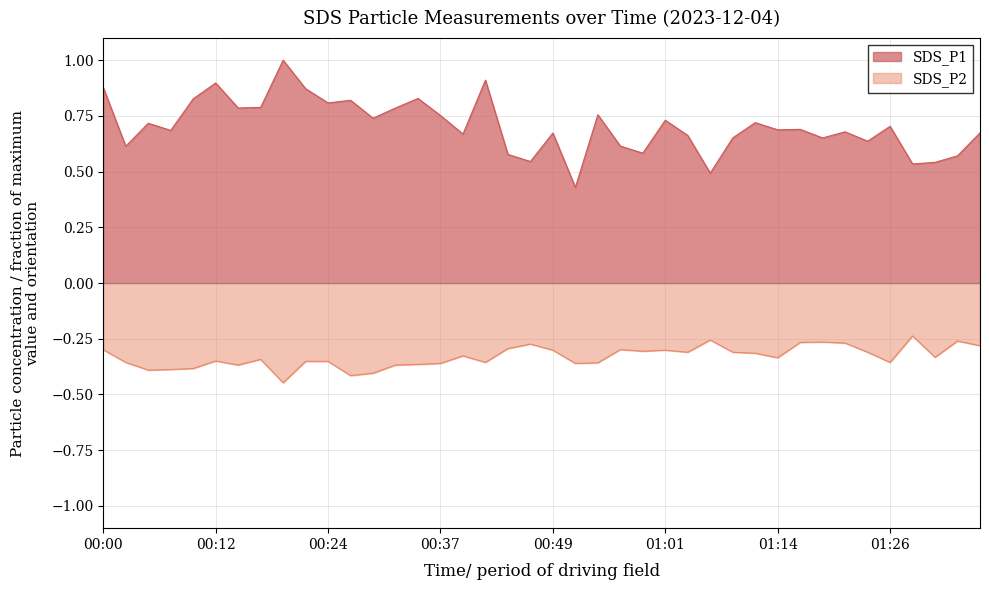

Which series has the largest total across all categories?

SDS_P1